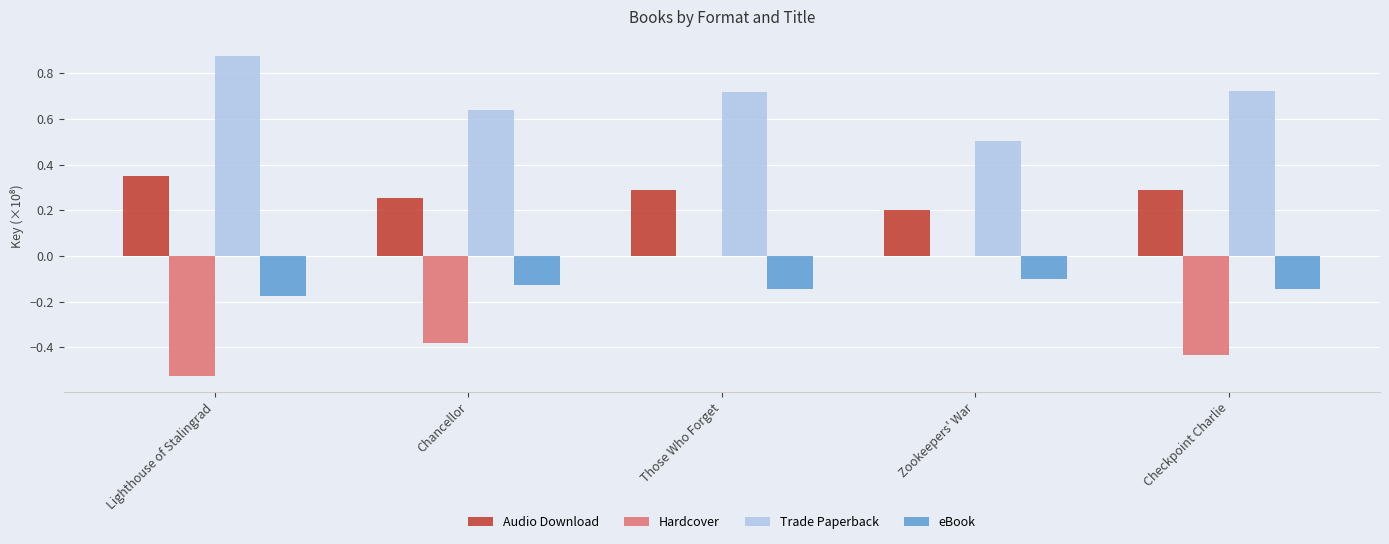

Which label corresponds to the largest value in the chart?

Lighthouse of Stalingrad